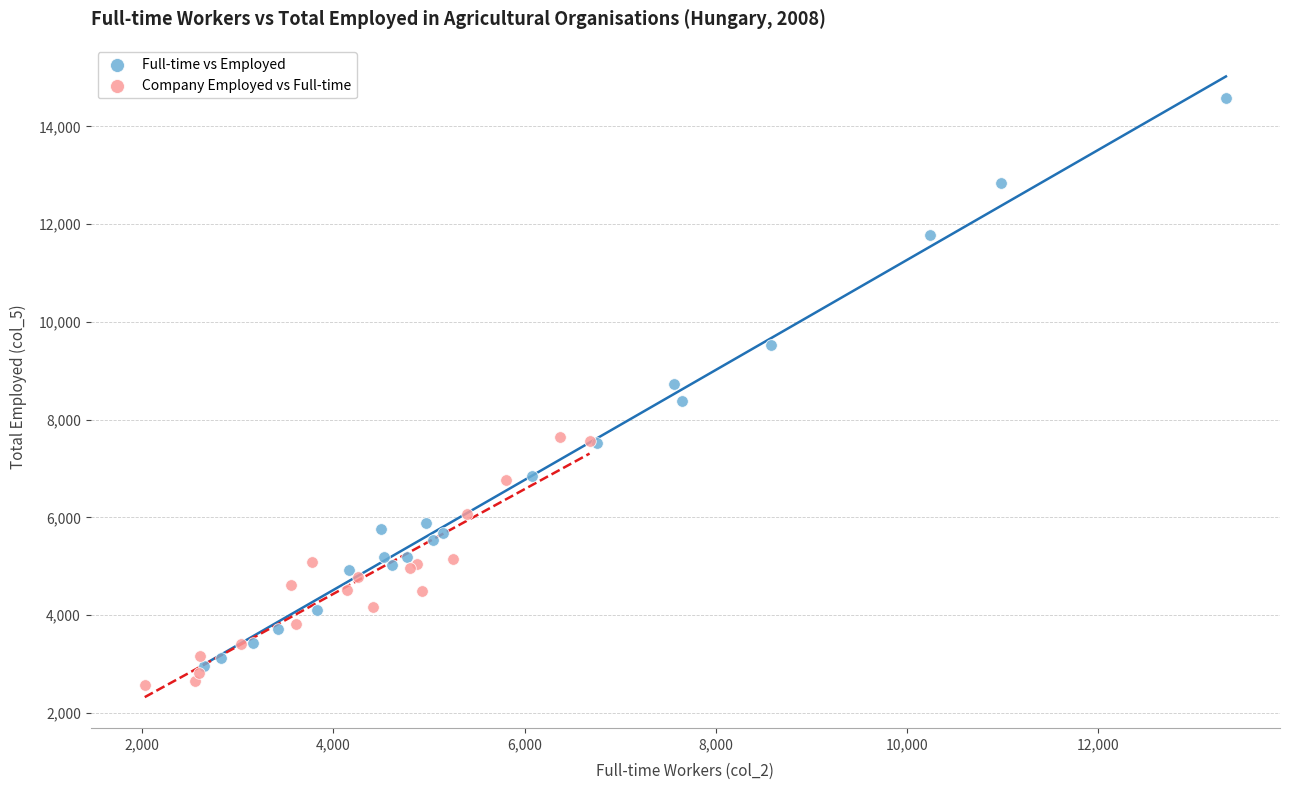

Which series has the largest Y range (max minus min)?

Full-time vs Employed